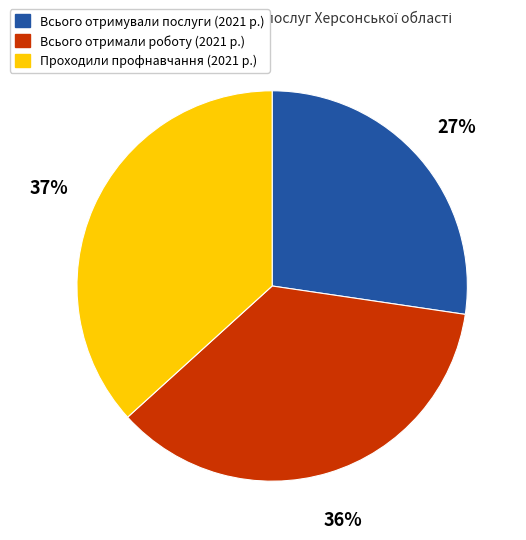

Is there any slice that represents more than half of the pie?

No